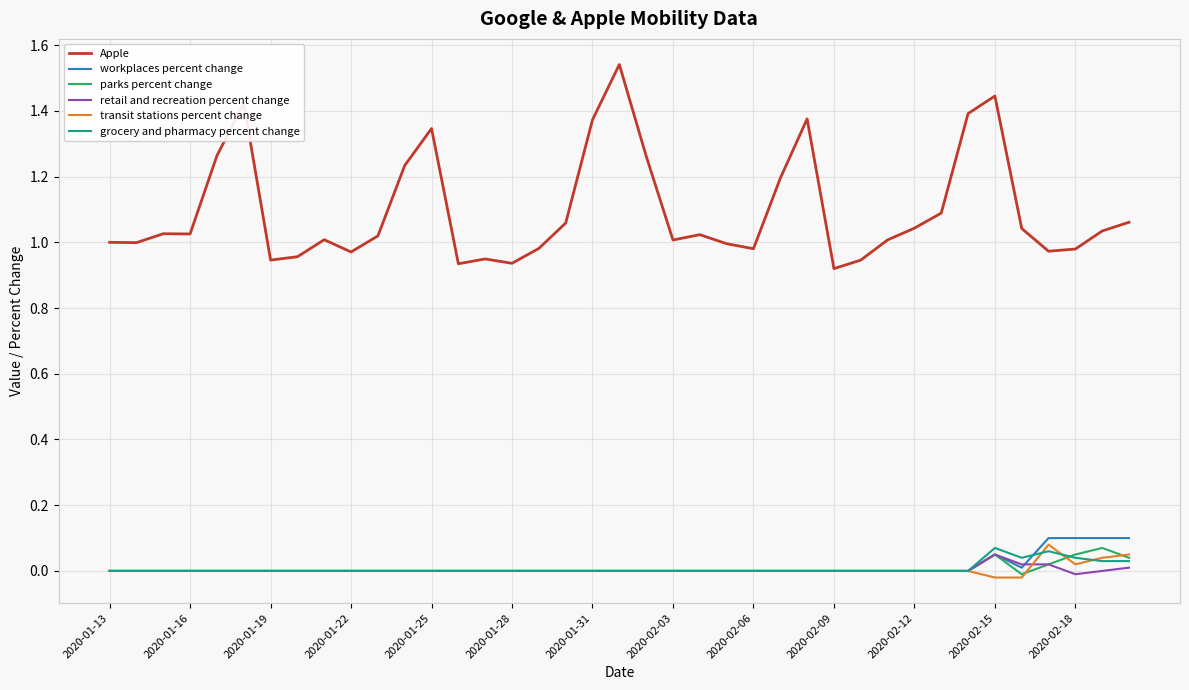

Which series has the largest total across all categories?

Apple